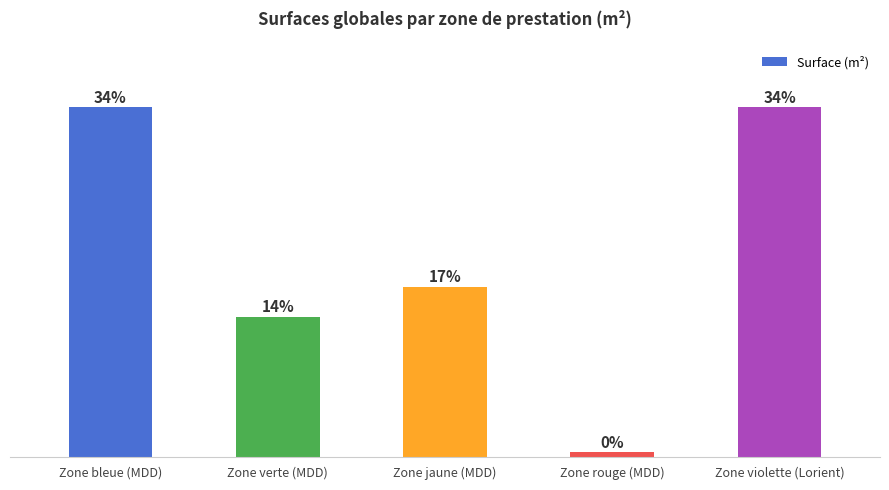

What is the ratio of the value at Zone violette (Lorient) to the value at Zone jaune (MDD)?

2.1